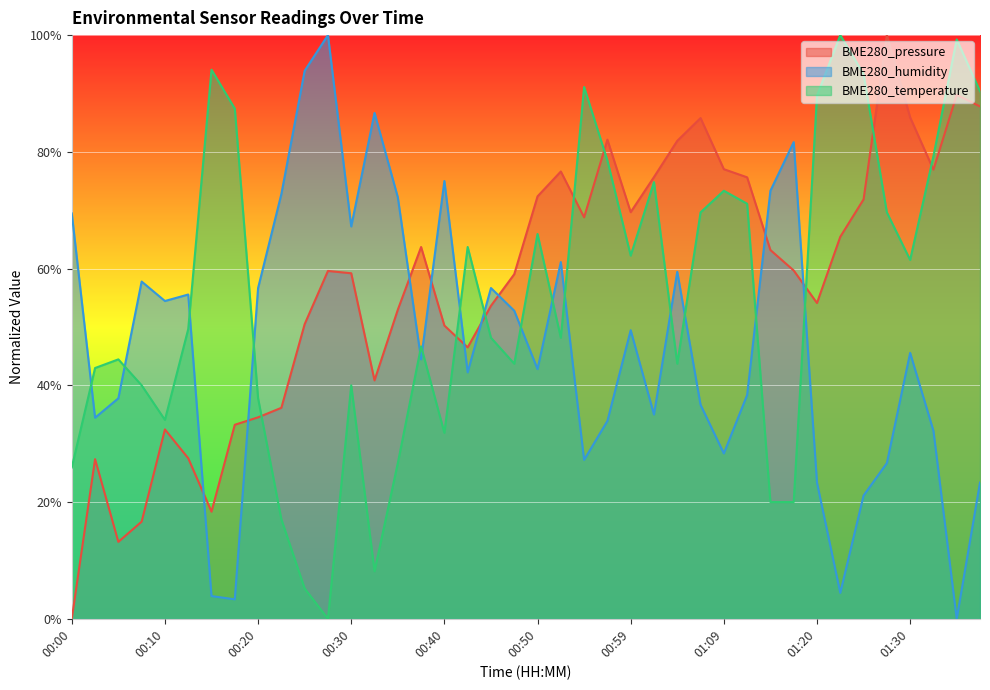

What are all the series names shown in the legend?

BME280_pressure, BME280_humidity, BME280_temperature